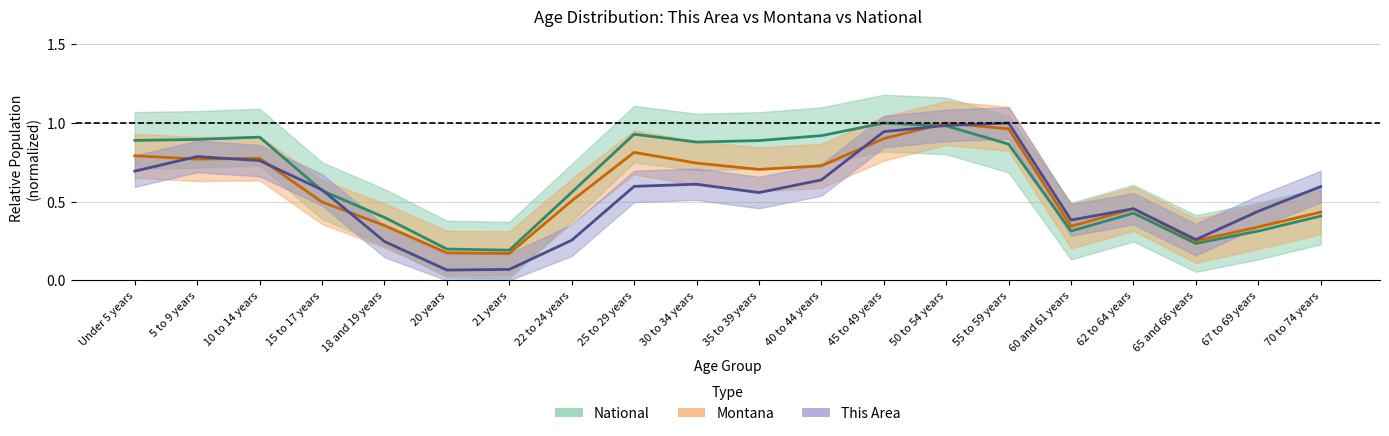

Which category has the highest value across all series?

55 to 59 years